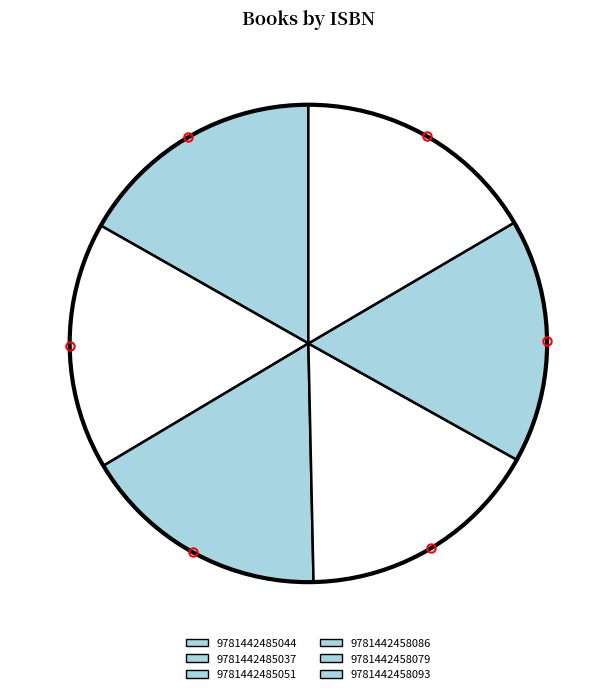

What is the change in value from 9781442485051 to 9781442458093?

-5618256